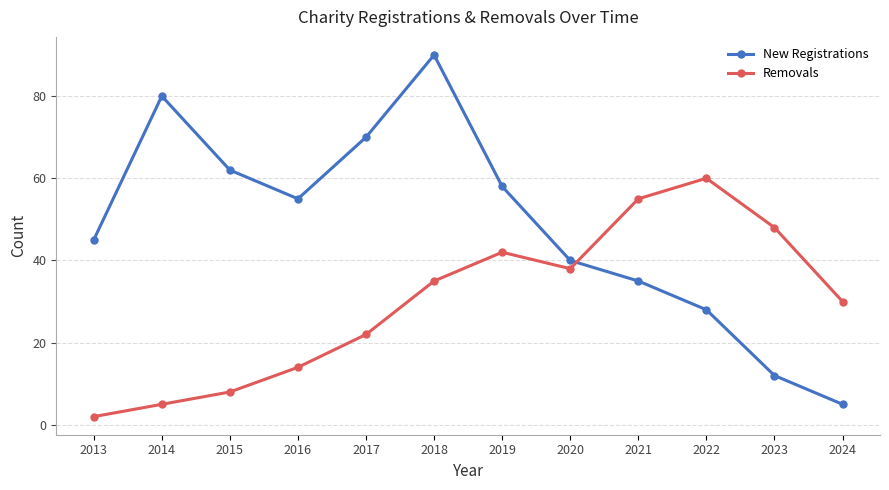

What are all the series names shown in the legend?

New Registrations, Removals